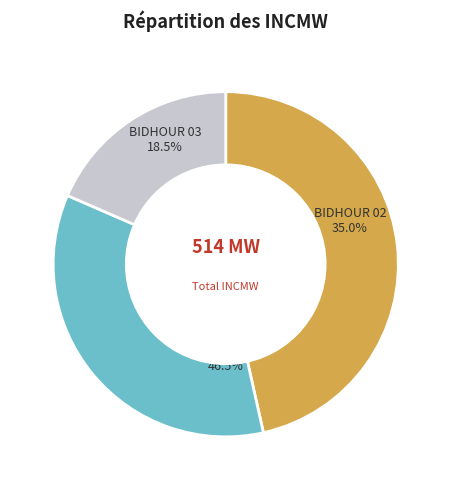

Is there a majority slice in this chart?

No